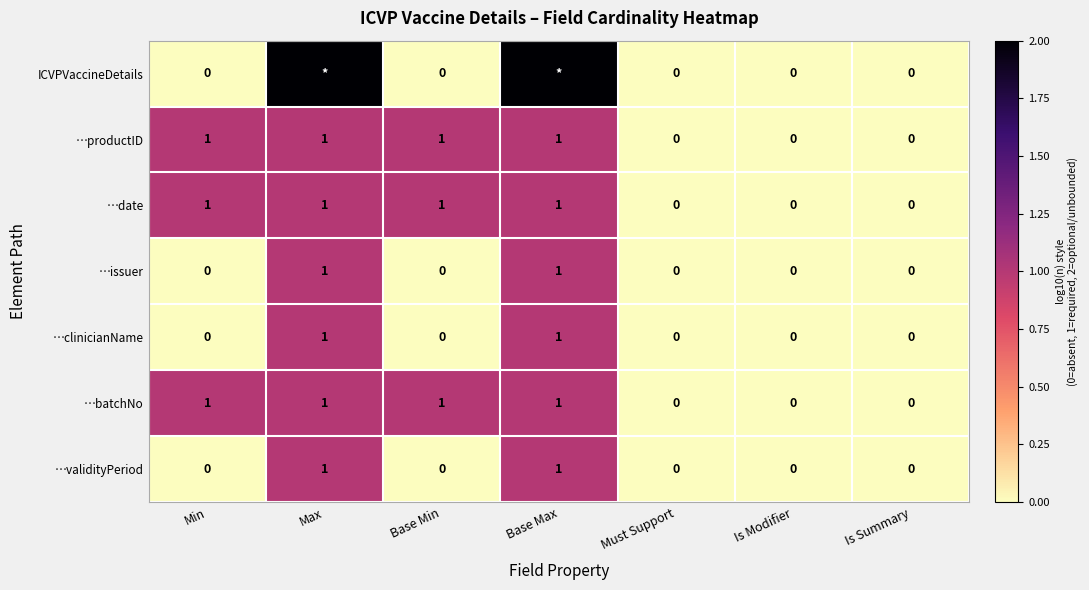

What is the sum of all …productID values?

4